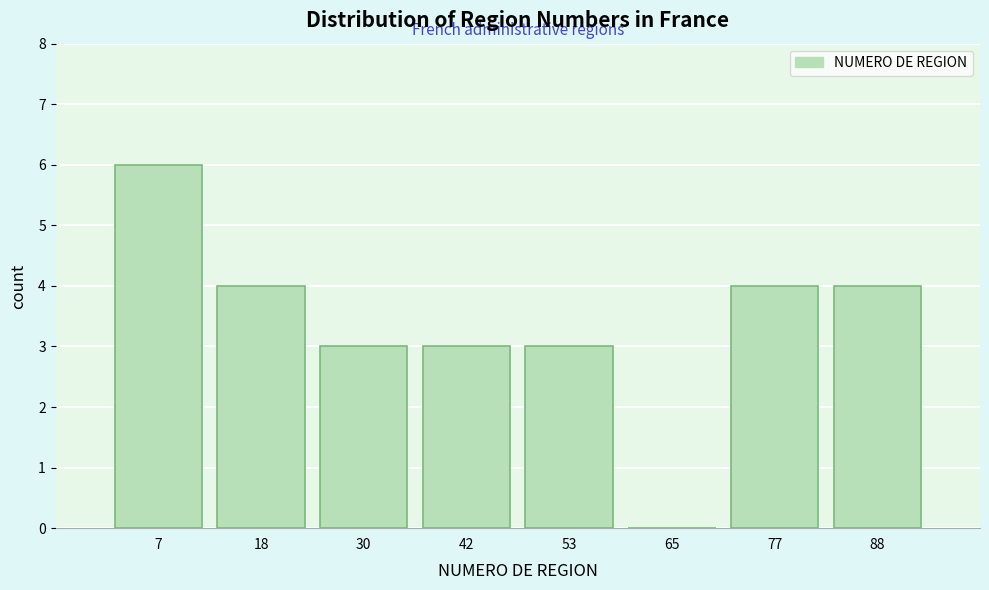

Reading left to right, transcribe this chart: for each bar, give the range it covers on the x-axis and its height. Neither the bar edges nor the heights are printed on the chart, so give them approximately, as read against the axes.

2 to 12: 6
12 to 24: 4
24 to 36: 3
36 to 48: 3
48 to 60: 3
60 to 70: 0
70 to 82: 4
82 to 94: 4